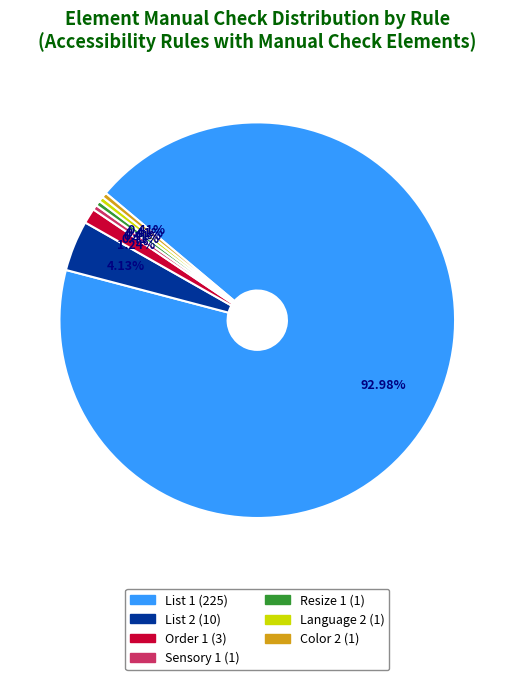

Is it true that List 1 (225) is 93% of the pie?

True